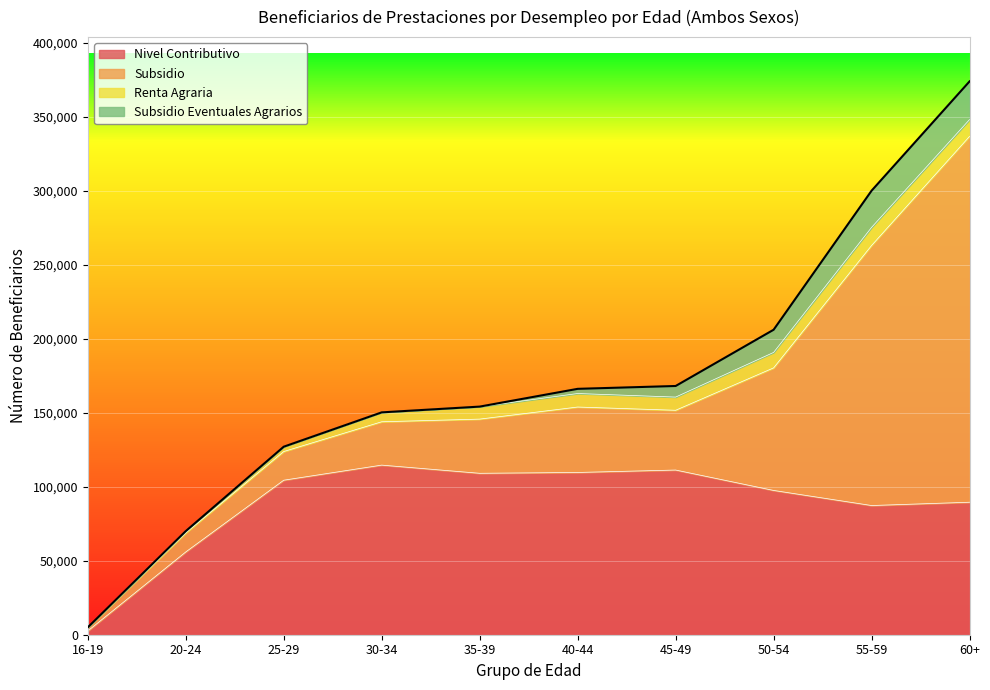

Which series has the widest spread of values?

Subsidio